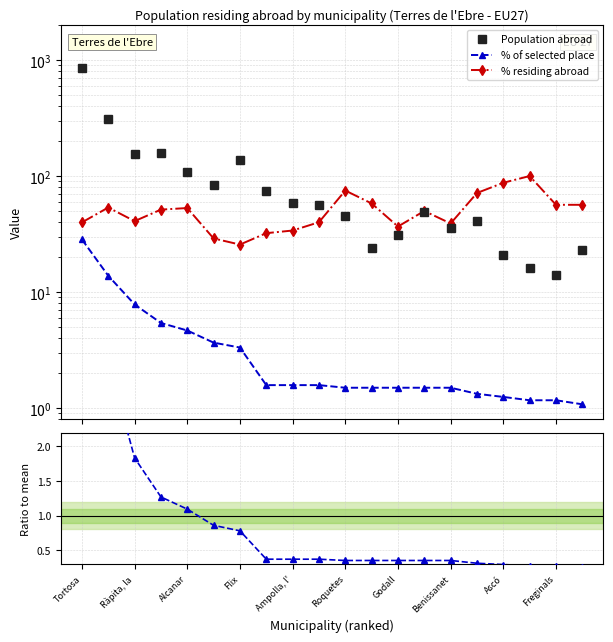

Which category has the highest value across all series?

Tortosa